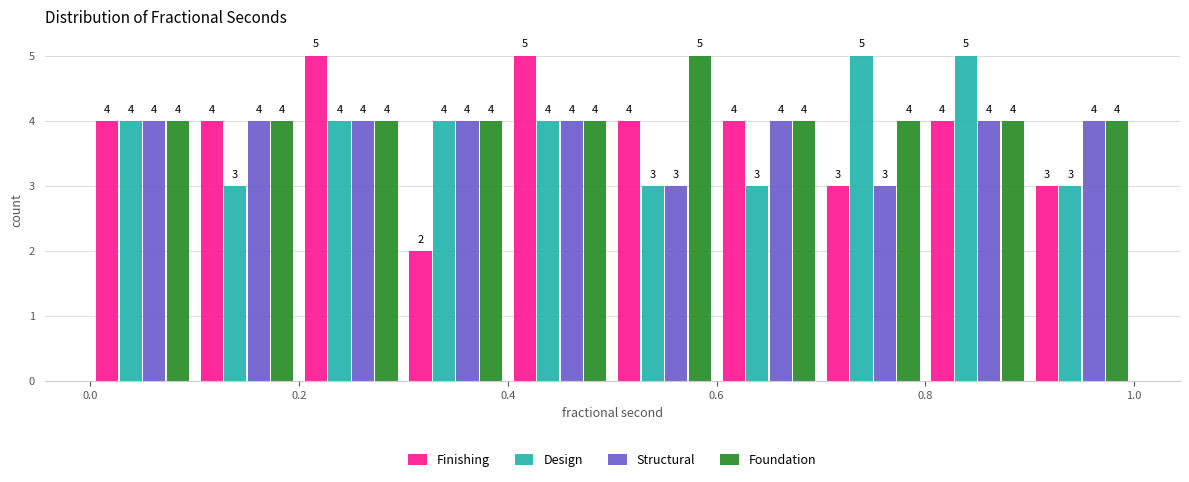

Reading left to right, transcribe this chart: for each range on the x-axis, give the height of each series' bar.

0.0 to 0.1: Finishing=4	Design=4	Structural=4	Foundation=4
0.1 to 0.2: Finishing=4	Design=3	Structural=4	Foundation=4
0.2 to 0.3: Finishing=5	Design=4	Structural=4	Foundation=4
0.3 to 0.4: Finishing=2	Design=4	Structural=4	Foundation=4
0.4 to 0.5: Finishing=5	Design=4	Structural=4	Foundation=4
0.5 to 0.6: Finishing=4	Design=3	Structural=3	Foundation=5
0.6 to 0.7: Finishing=4	Design=3	Structural=4	Foundation=4
0.7 to 0.8: Finishing=3	Design=5	Structural=3	Foundation=4
0.8 to 0.9: Finishing=4	Design=5	Structural=4	Foundation=4
0.9 to 1.0: Finishing=3	Design=3	Structural=4	Foundation=4